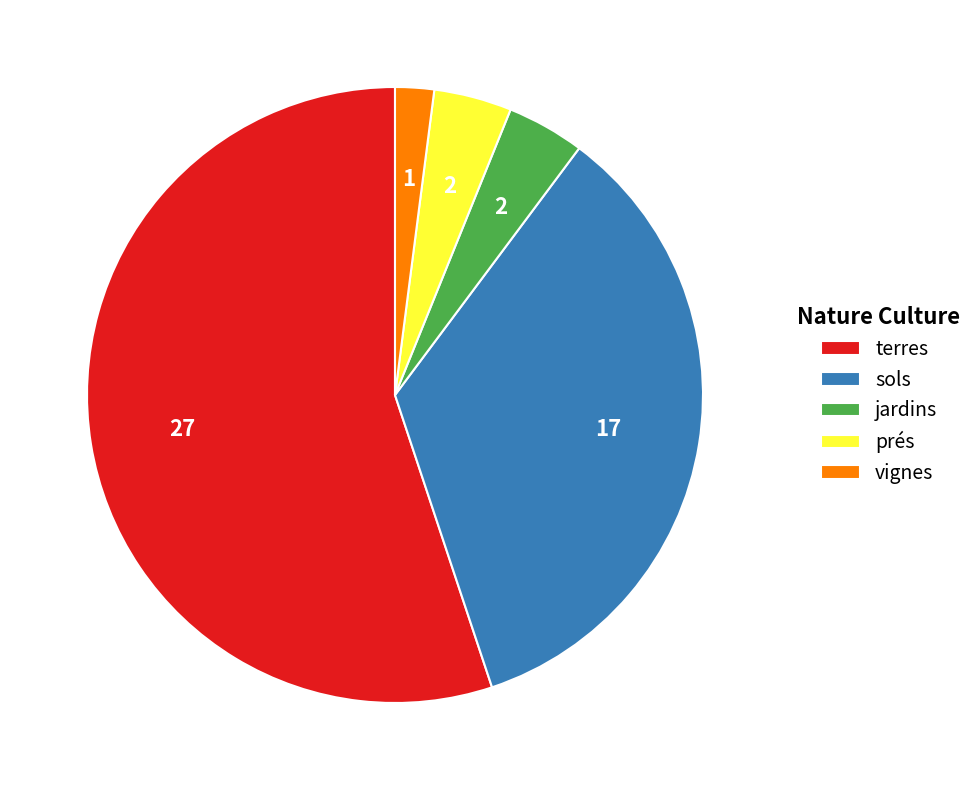

Does prés represent more than half of the total?

No